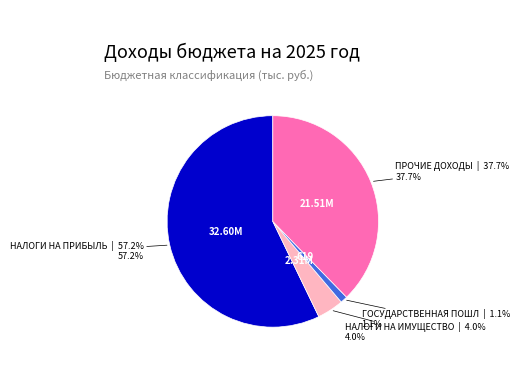

Does any single category account for the majority?

Yes